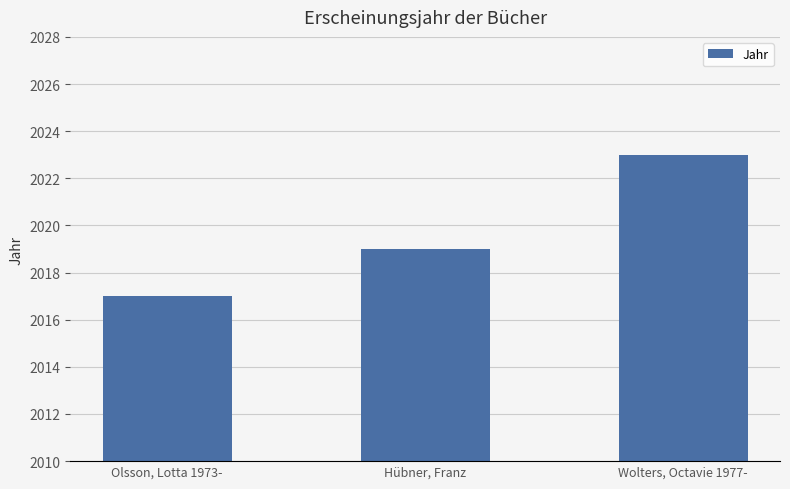

Reading left to right, list all the values displayed in this chart.

2017	2019	2023